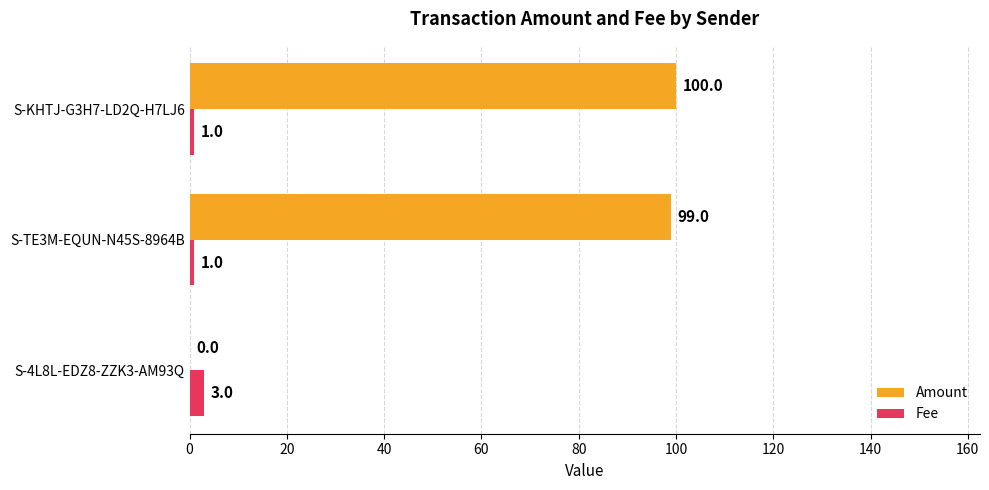

What value does the Fee series have at S-4L8L-EDZ8-ZZK3-AM93Q?

3